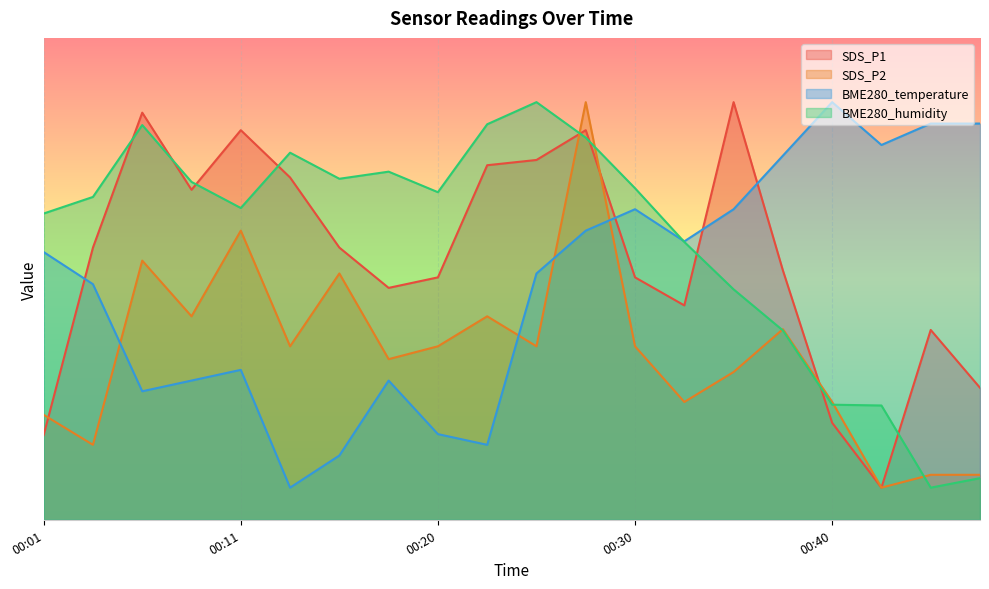

True or false: SDS_P2 and BME280_temperature cross at least once.

True